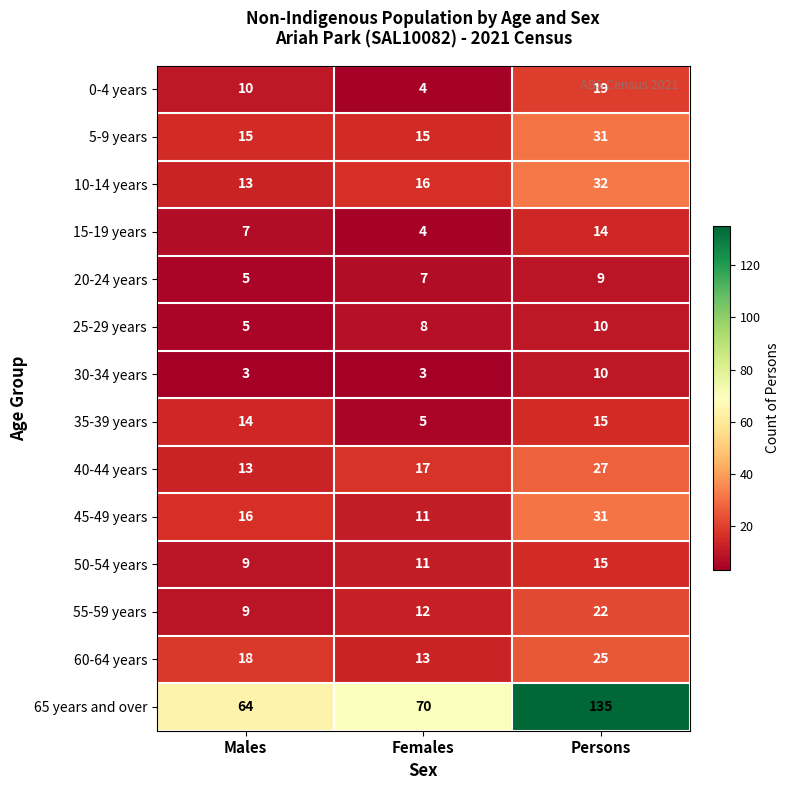

At which label does 60-64 years reach its peak?

Persons